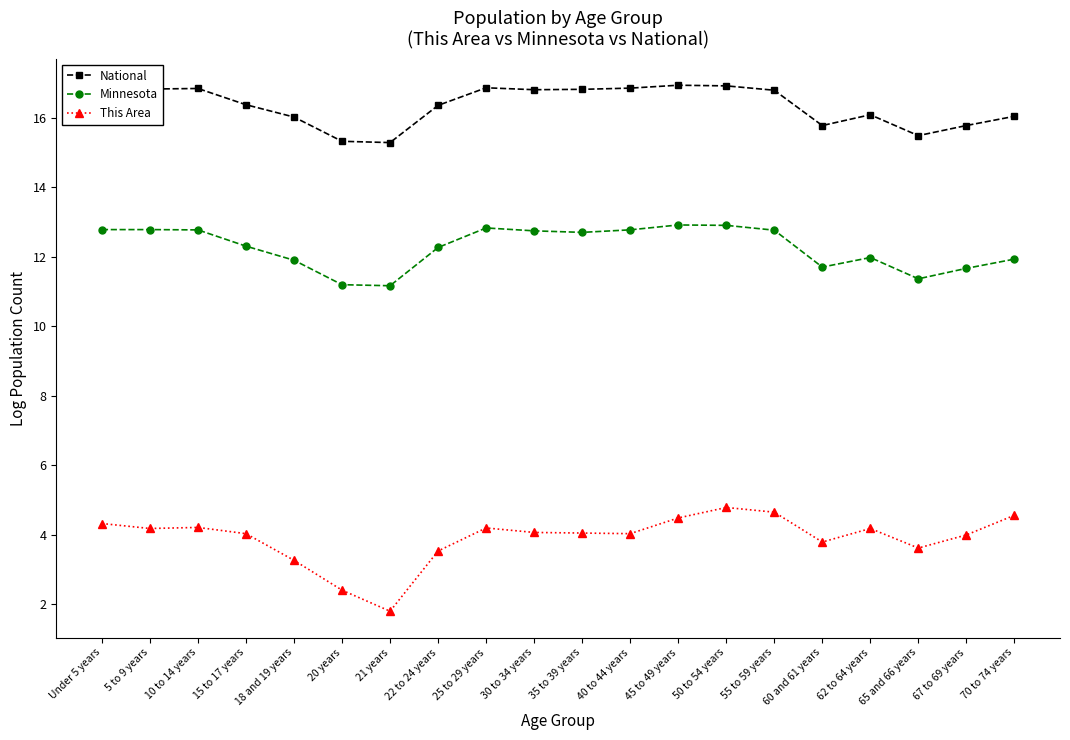

At how many categories does at least one series exceed 5?

20